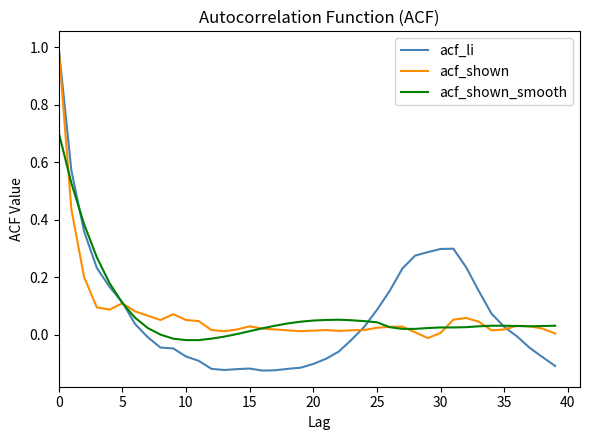

What is the maximum value for acf_shown_smooth?

0.7